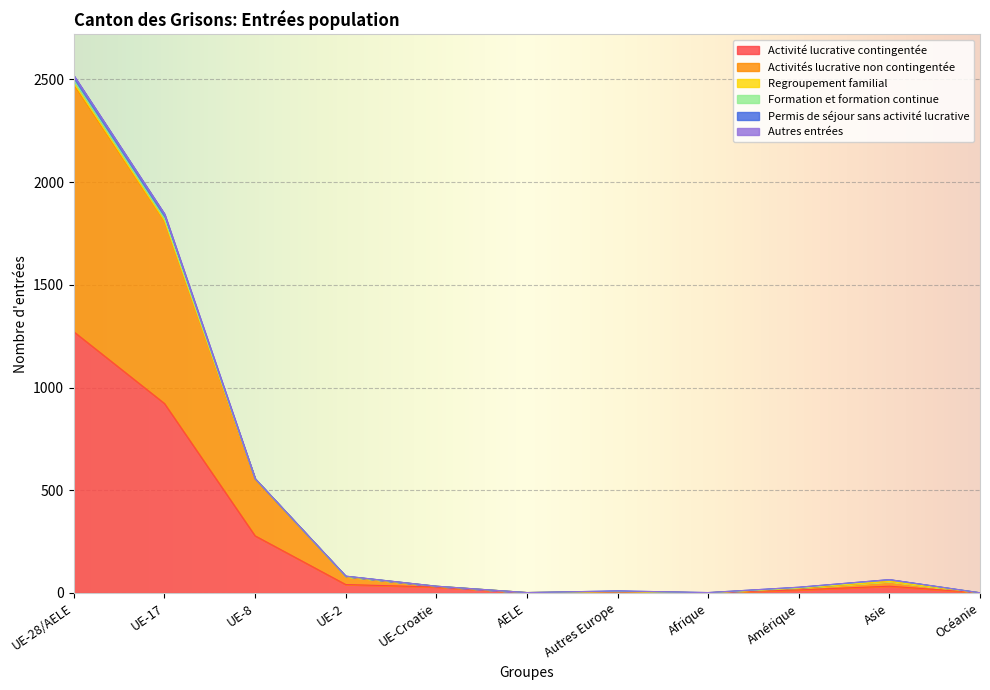

List the labels in order of Regroupement familial value, largest first.

UE-28/AELE, UE-17, UE-8, Amérique, UE-2, UE-Croatie, Autres Europe, AELE, Afrique, Asie, Océanie